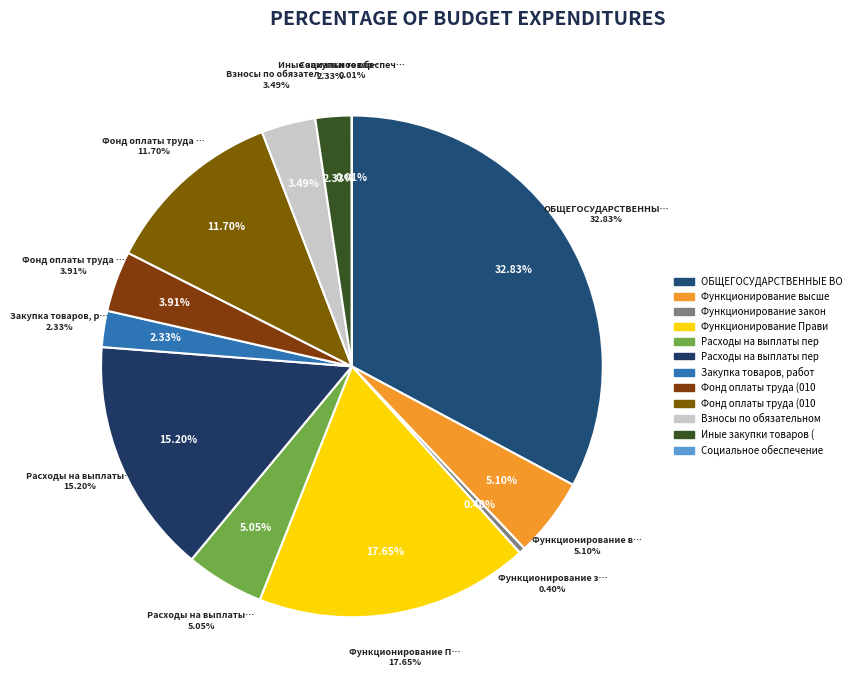

Between Иные закупки товаров (0104-240) and Закупка товаров, работ и услуг (0104-200), which is larger?

Иные закупки товаров (0104-240)